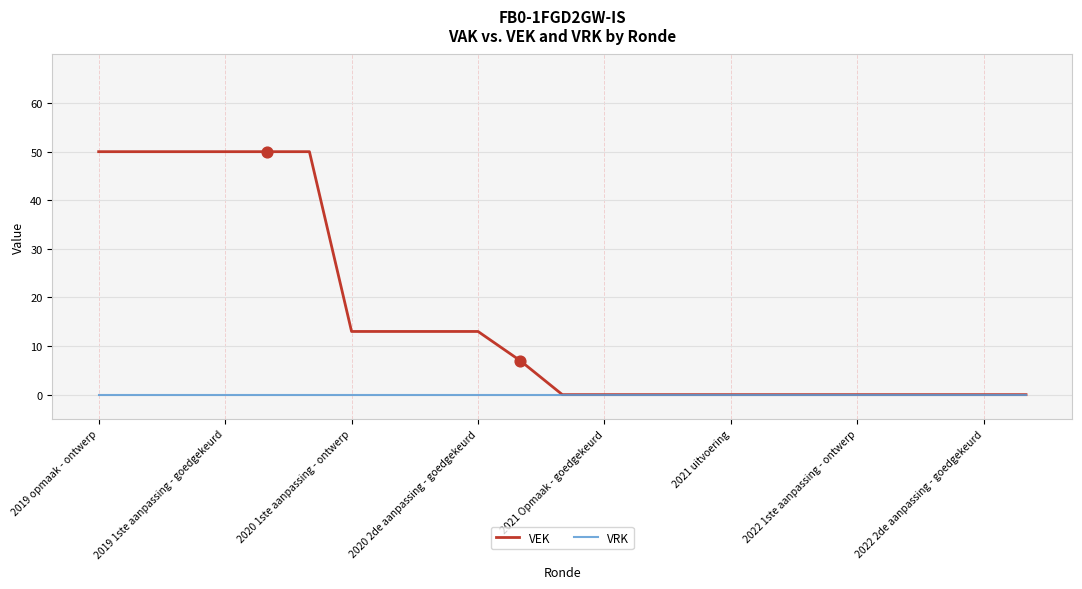

Which series has the largest total across all categories?

VEK